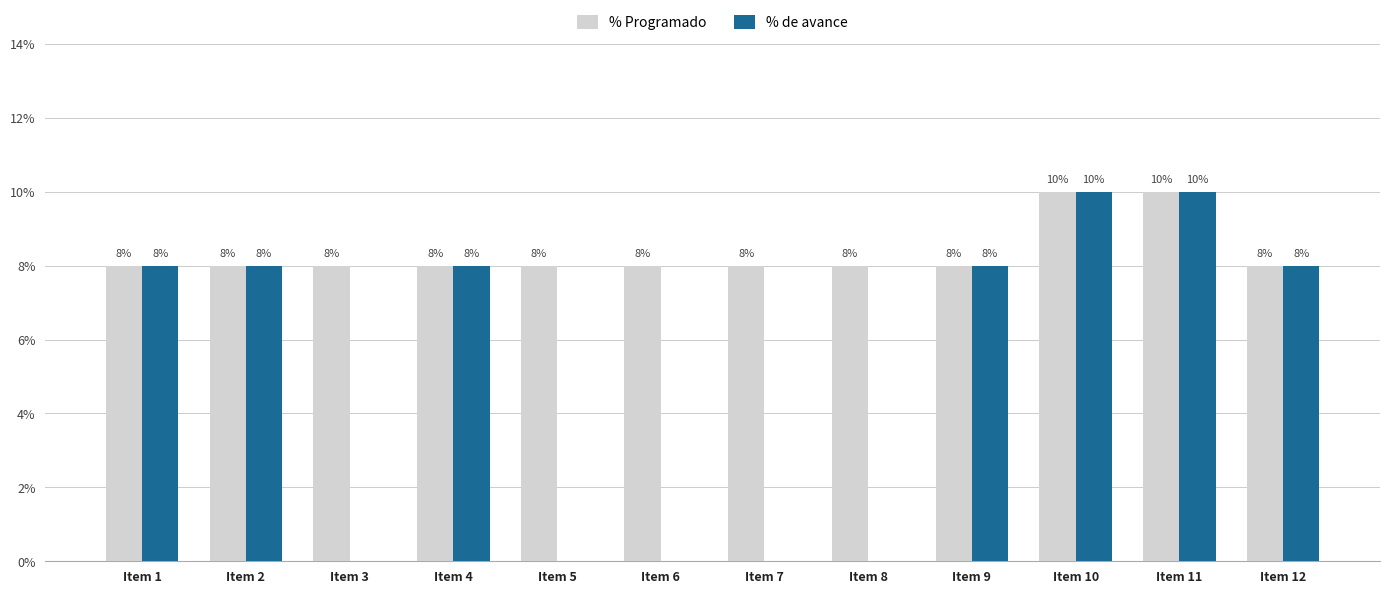

The % de avance series shows 0.1 at Item 7. True or false?

False